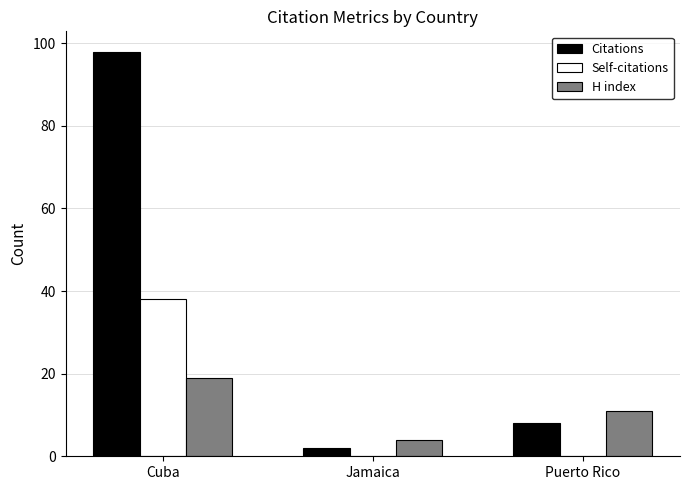

What is the sum of the Self-citations values at Cuba and Puerto Rico?

38